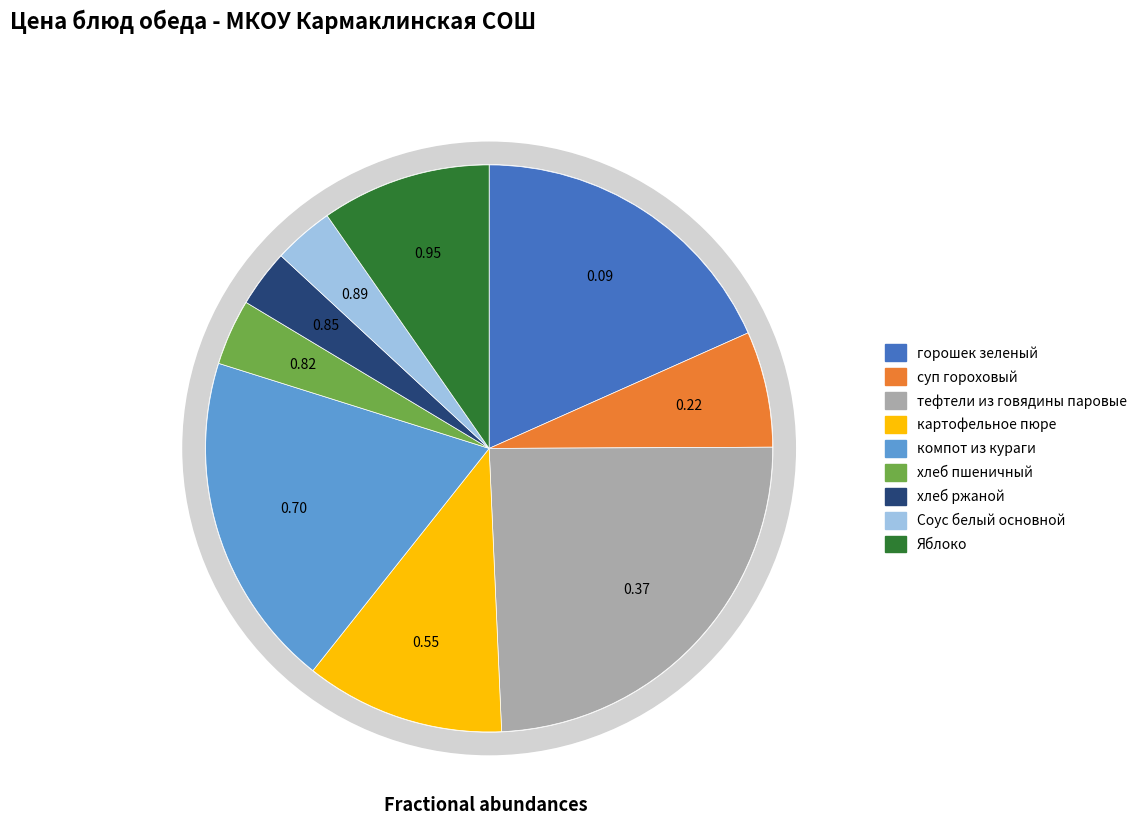

Do суп гороховый and компот из кураги together represent more than half of the pie?

No